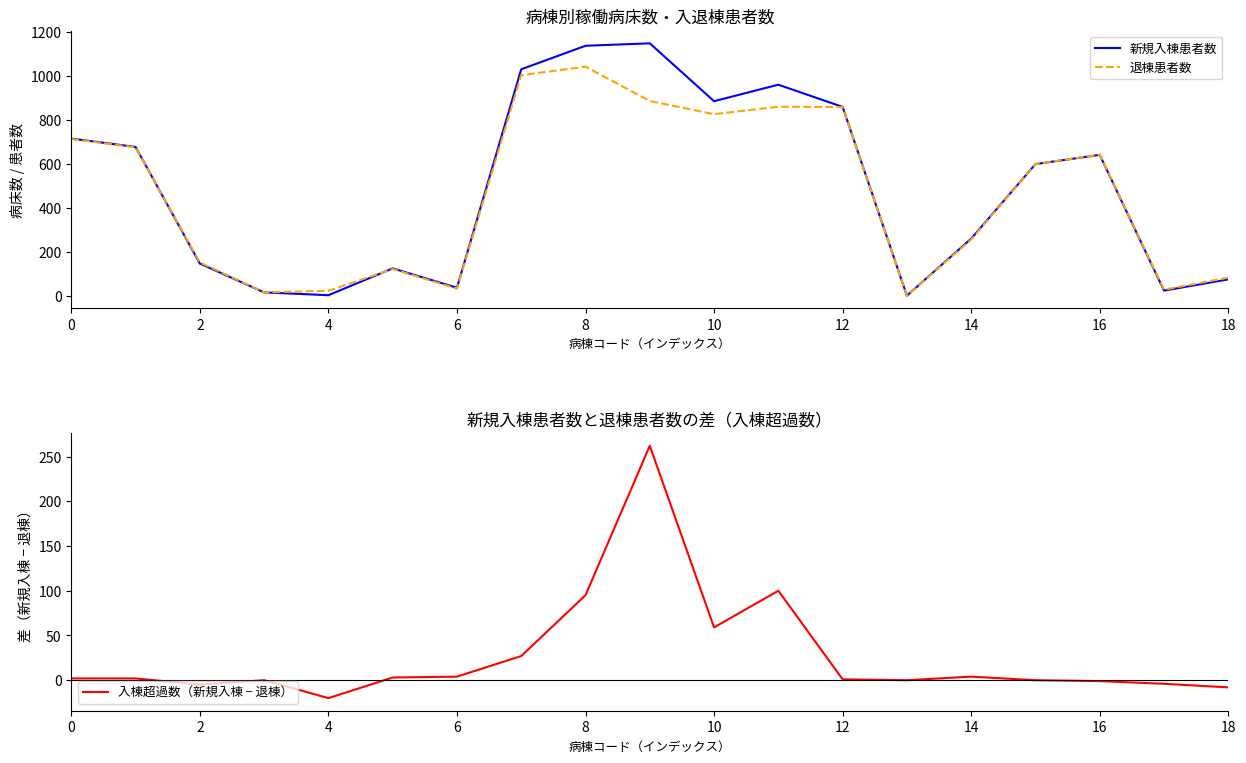

How many values in 入棟超過数（新規入棟 − 退棟） are below zero?

5